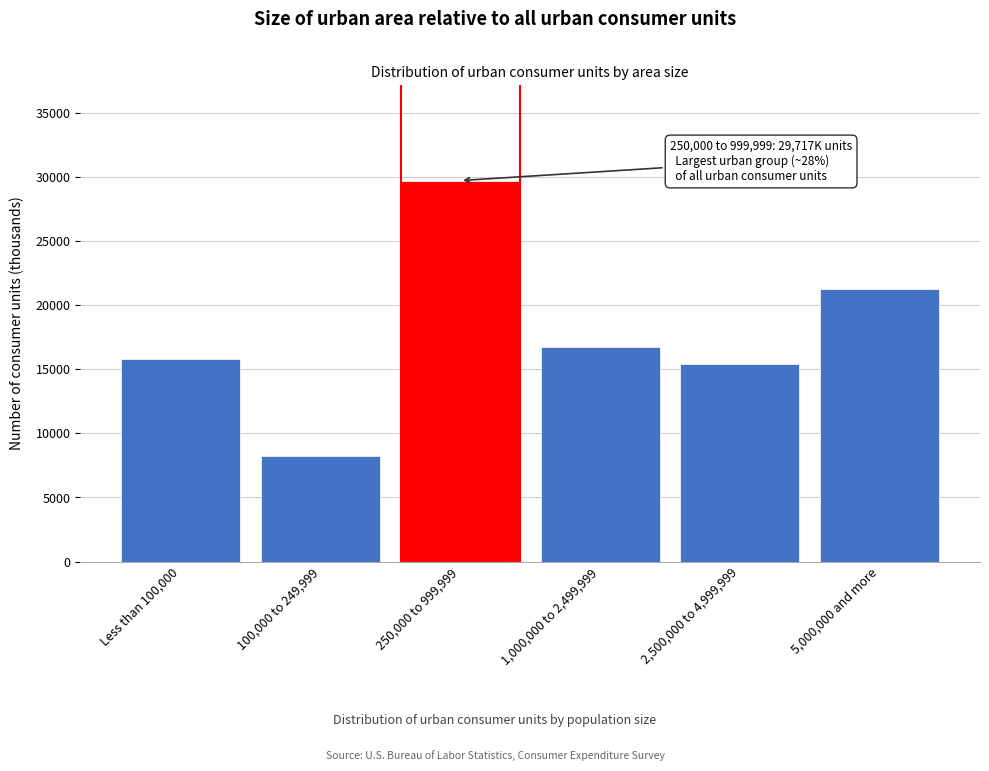

Reading right to left, extract all data points from this chart.

21228	15447	16730	29717	8203	15788